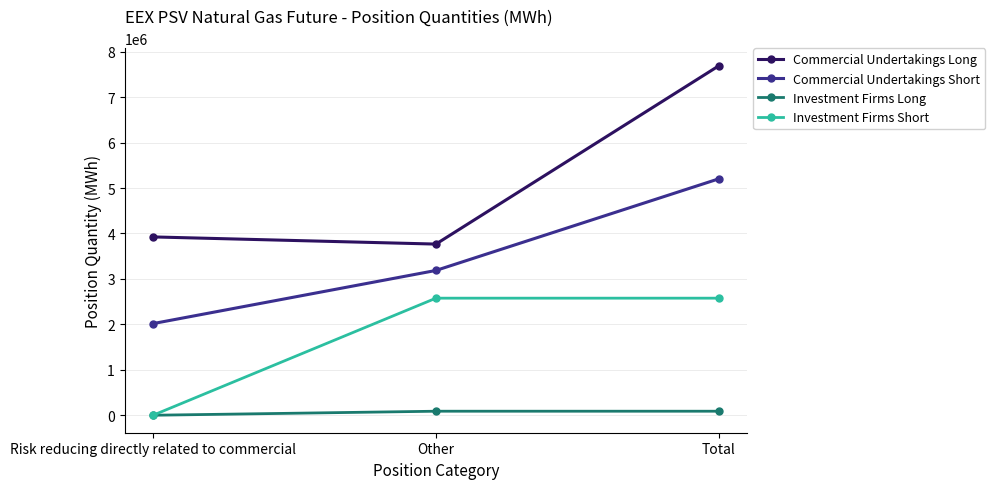

Where is Commercial Undertakings Short nearest to the value 3609996?

Other